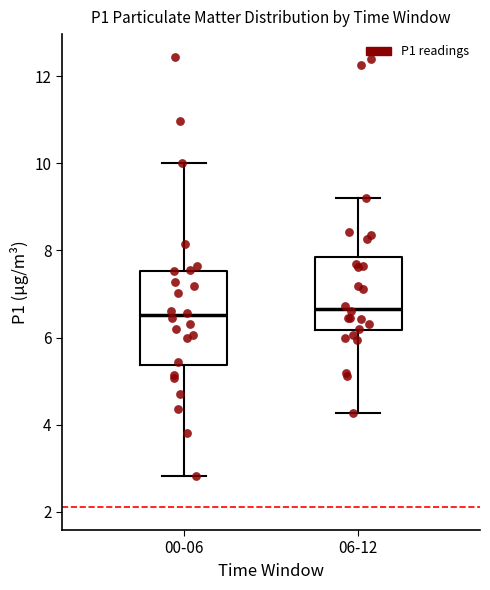

Reading left to right, read every box against the y-axis: the position of its median line, the range the box covers, and the ends of its whiskers. The values are not printed on the chart, so give them approximately, as read against the axis.

00-06: median 6.6, box 5.4 to 7.6, whiskers 2.8 to 10.0
06-12: median 6.6, box 6.2 to 7.8, whiskers 4.2 to 9.2